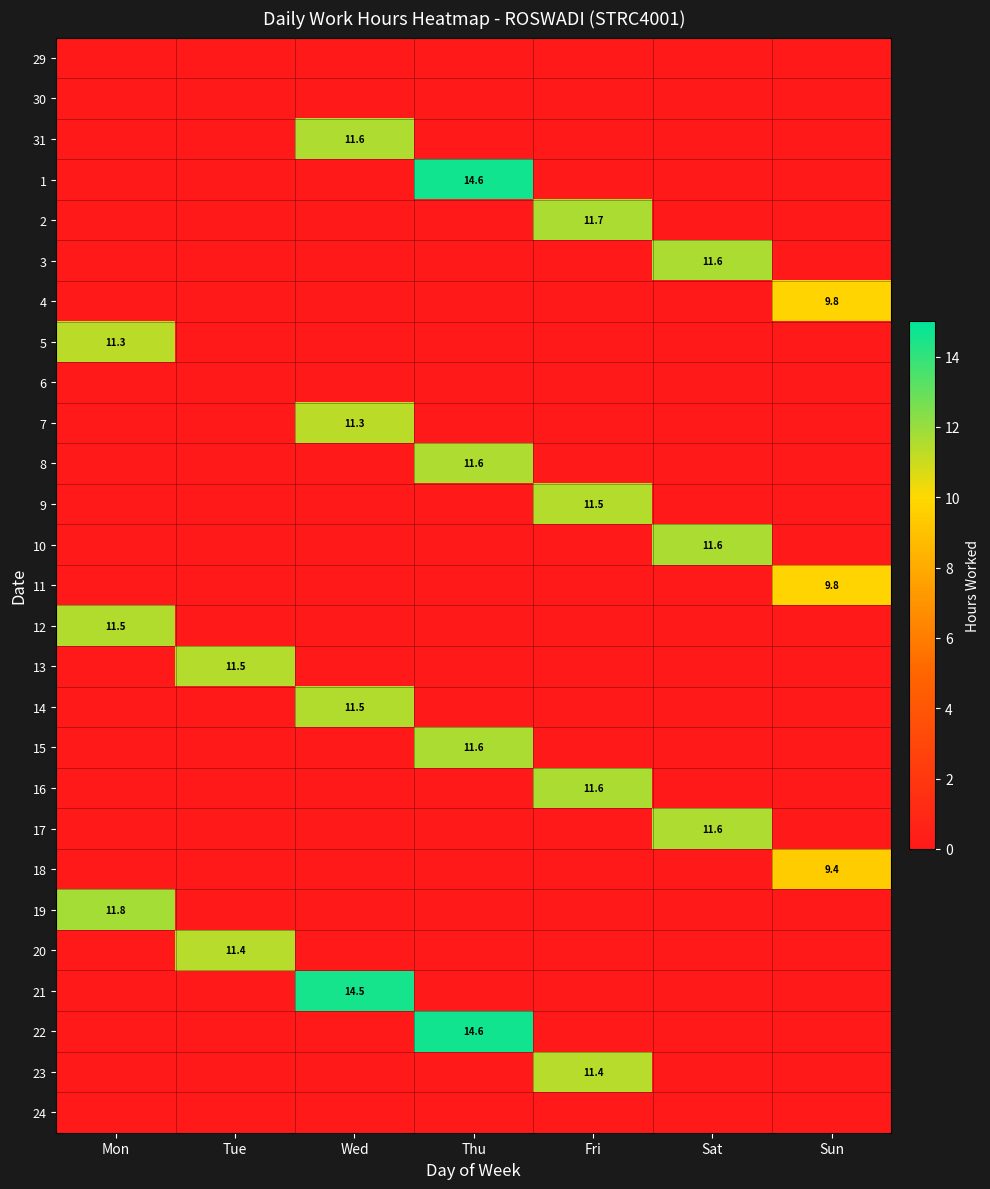

The 17 series shows 11.6 at Sat. True or false?

True